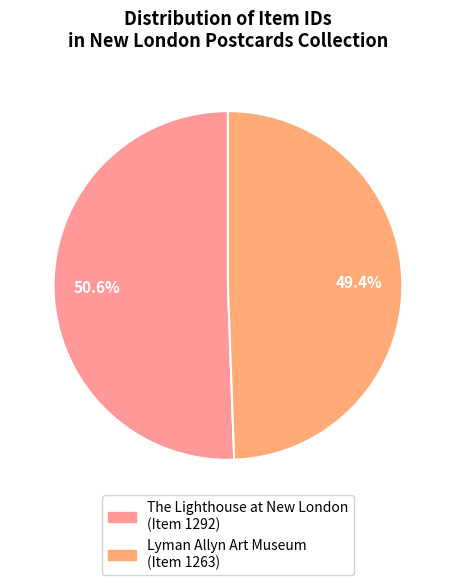

Rank the categories by value from lowest to highest.

New London Postcards (Item 1263), New London Postcards (Item 1292)